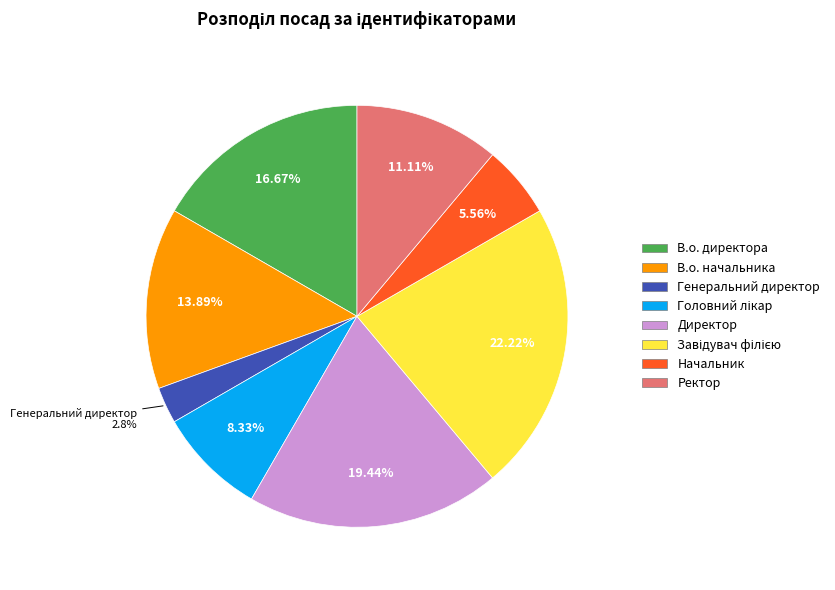

What is the smallest slice in the pie chart?

Генеральний директор